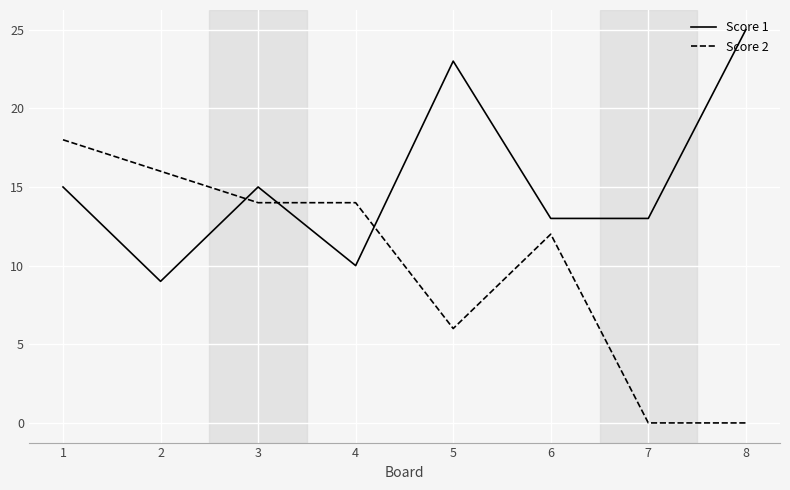

Rank the series at 1 from lowest to highest value.

Score 1, Score 2